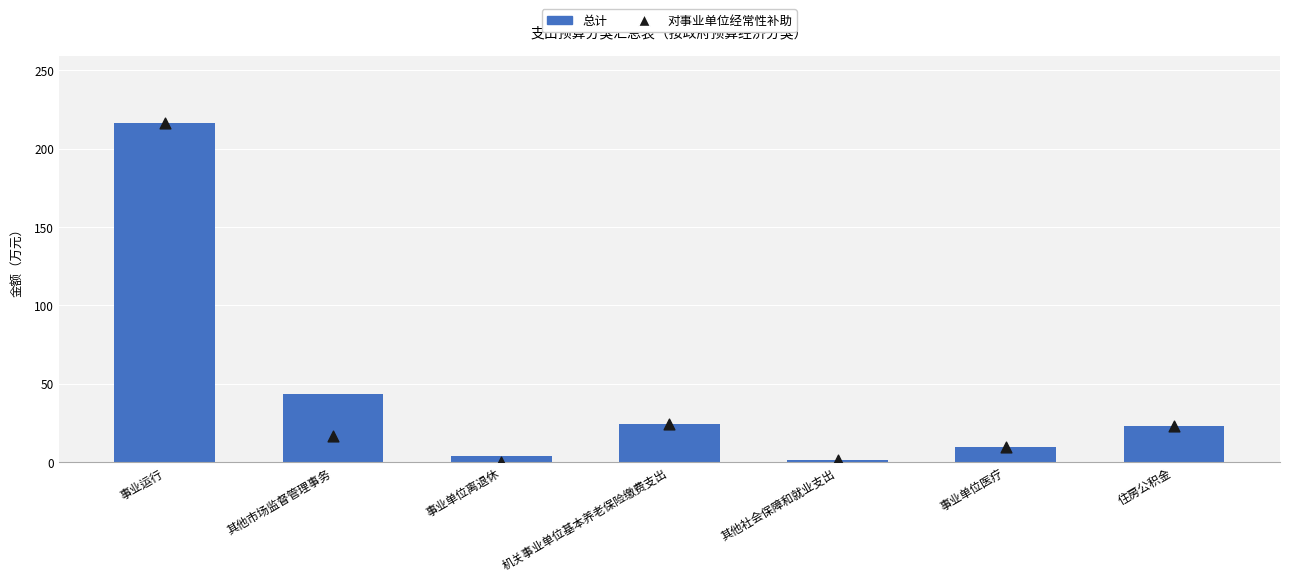

Which series has the widest spread of Y values?

对事业单位经常性补助